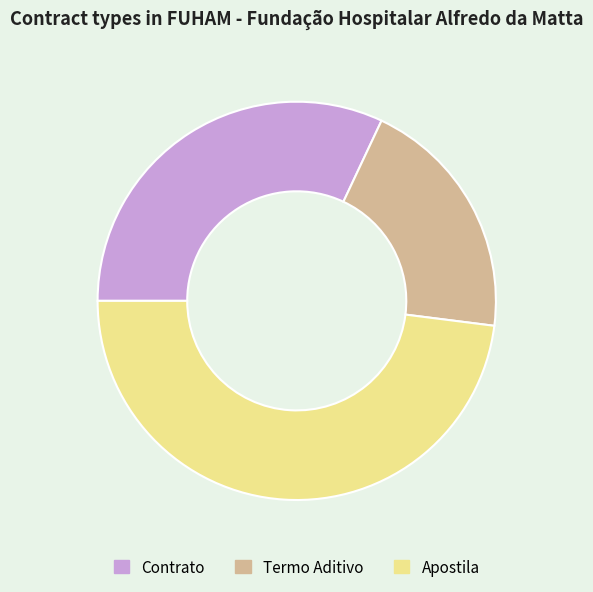

How many segments does this pie chart have?

3